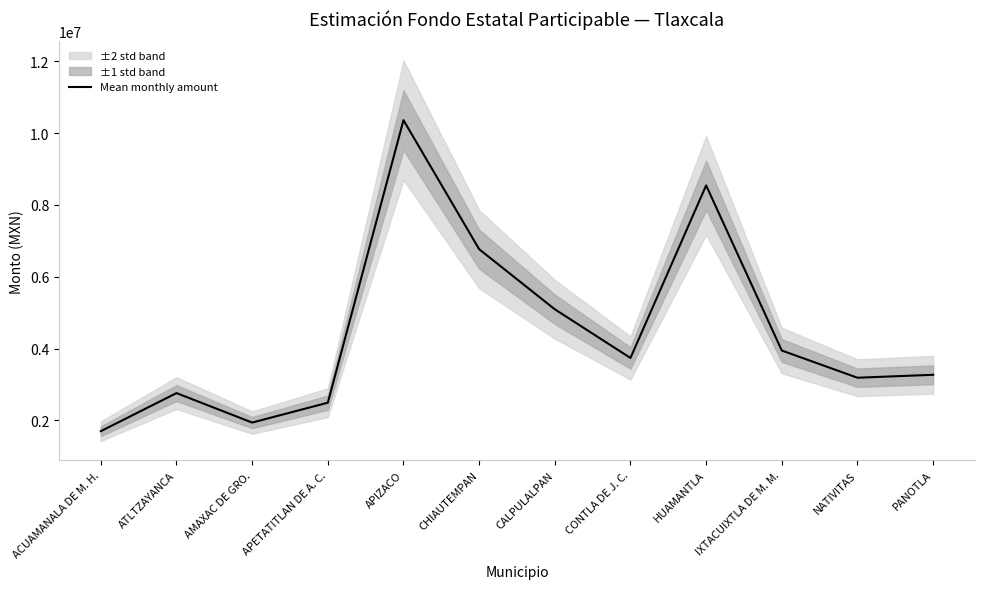

How many data points are above 3737345?

6